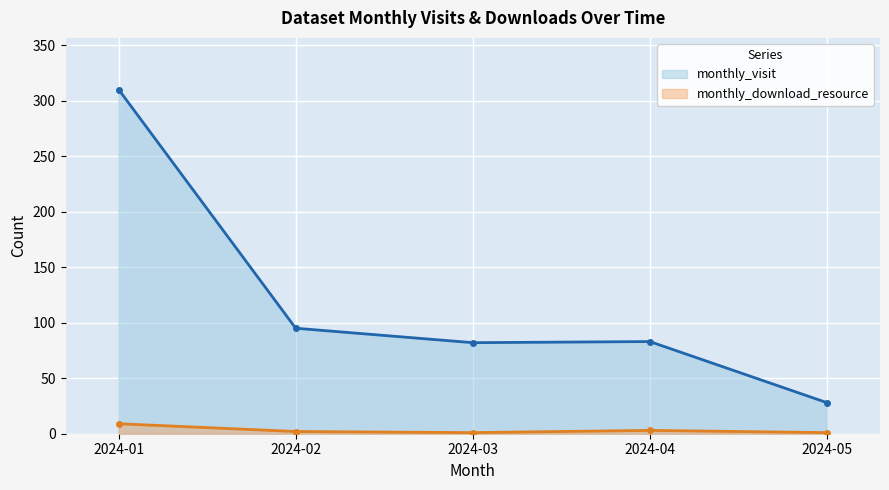

Reading right to left, extract all data points from this chart.

monthly_visit: 28	83	82	95	310
monthly_download_resource: 1	3	1	2	9